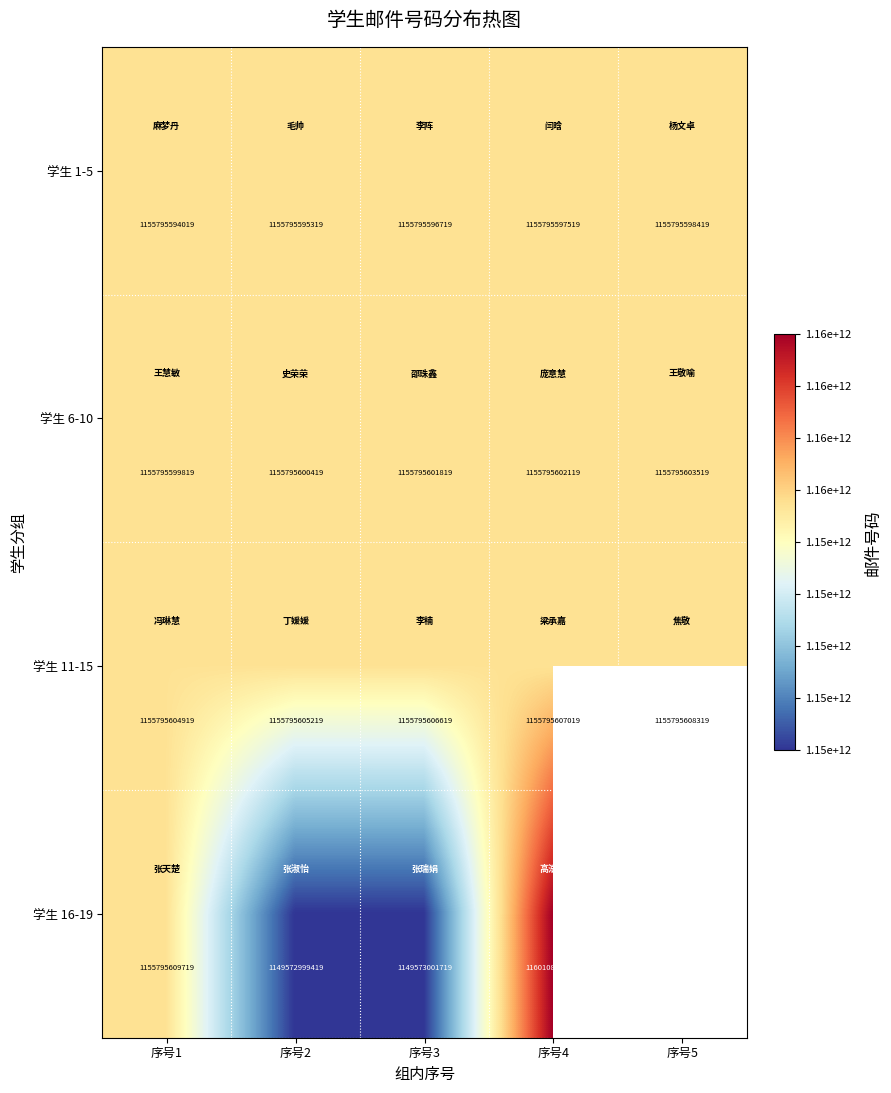

Is the value of 学生 6-10 at 序号4 greater than the value of 学生 1-5 at 序号3?

Yes